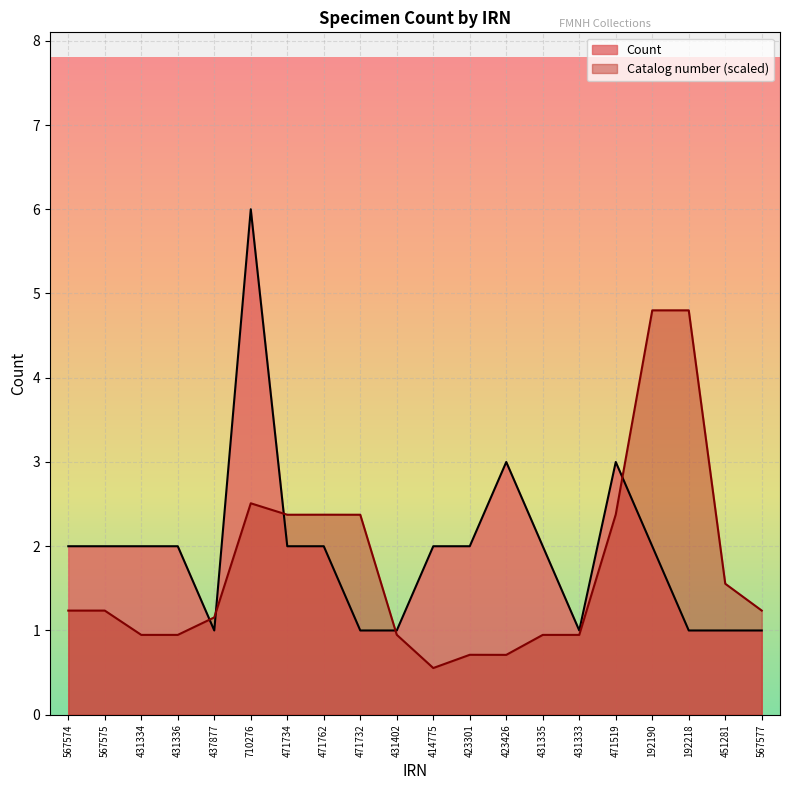

What is the difference between the Catalog number values at 414775 and 471732?

1.8